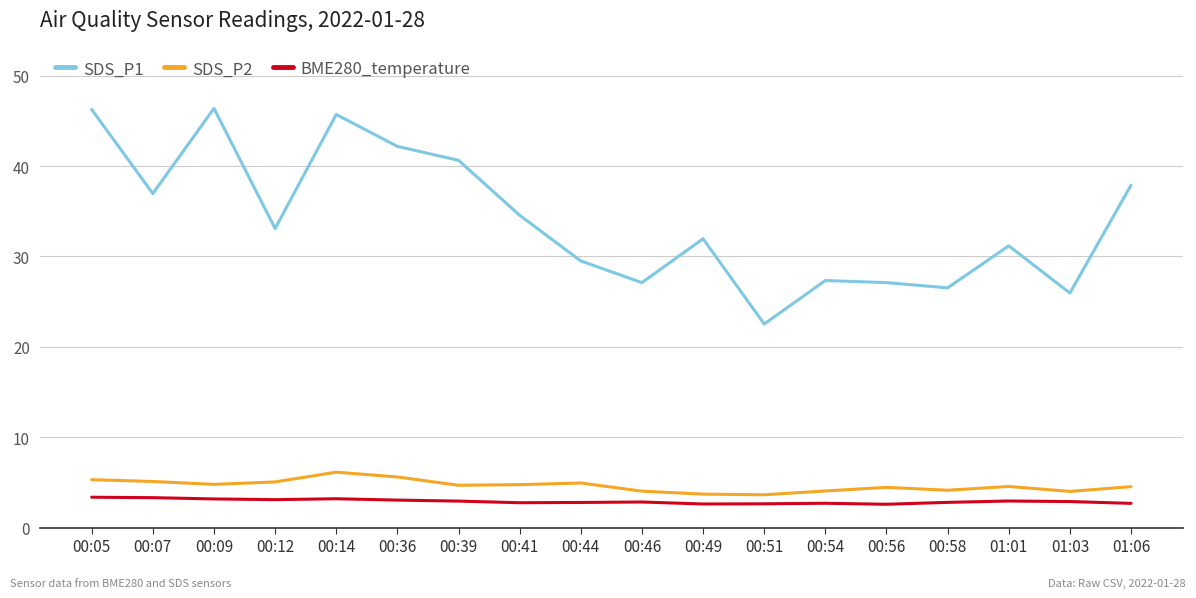

Does the chart have visible grid lines?

Yes